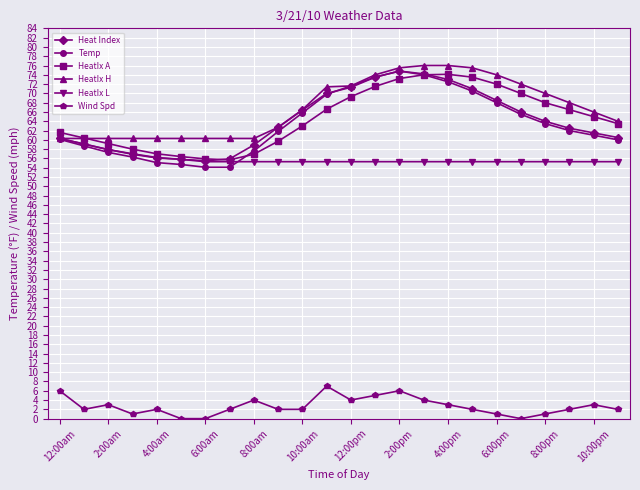

True or false: Wind Spd and HeatIx L cross at least once.

False